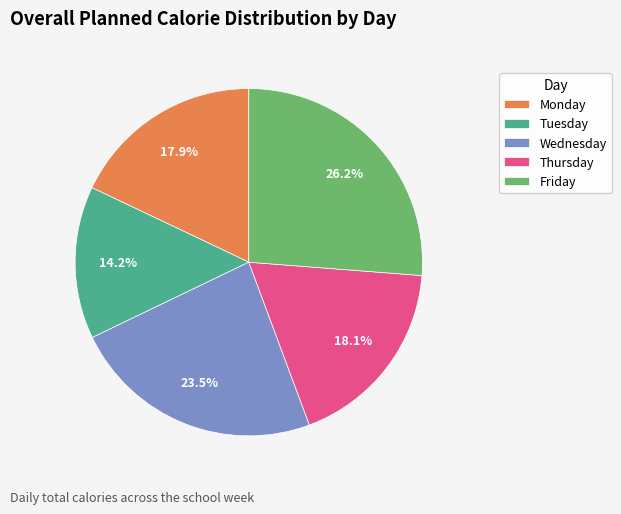

What is the ratio of the value at Tuesday to the value at Thursday?

0.8